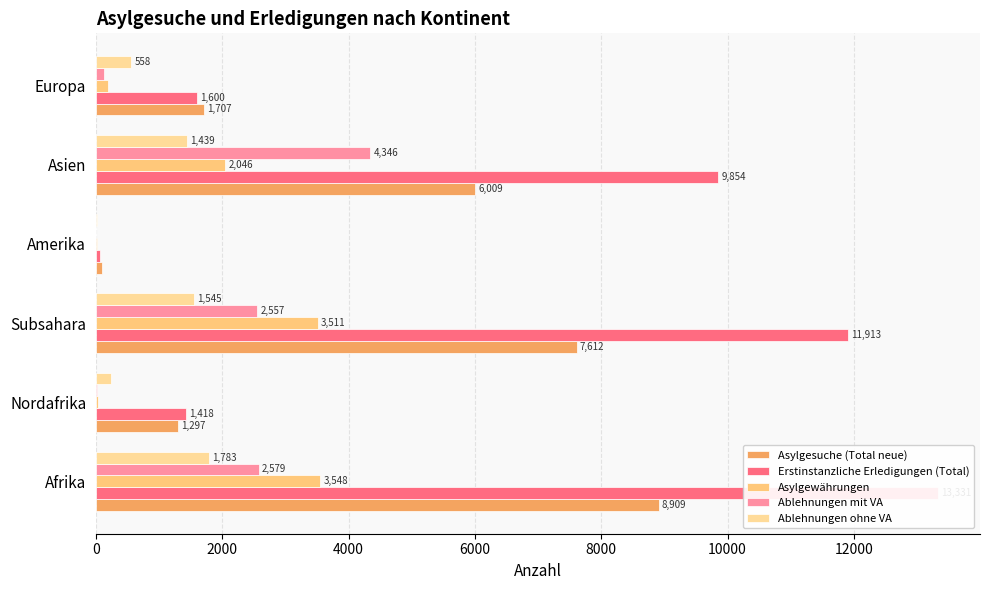

What is the sum of all Ablehnungen mit VA values?

9636